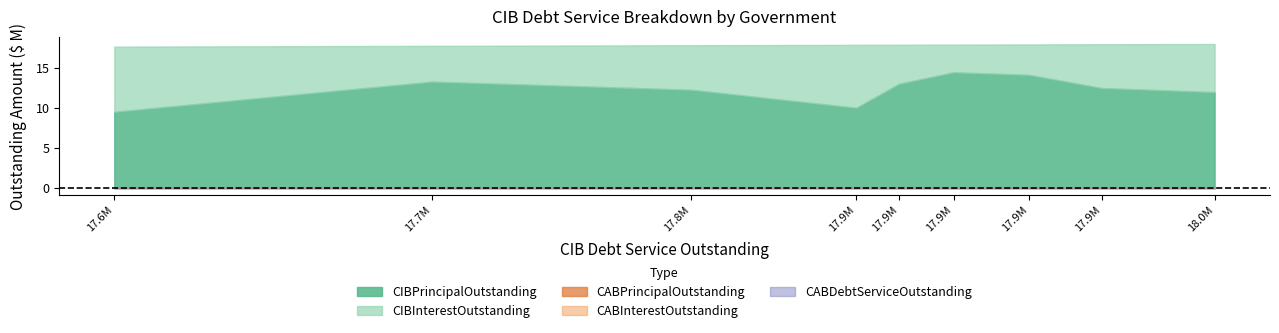

What is the highest value of the CIBInterestOutstanding series?

8133583.8